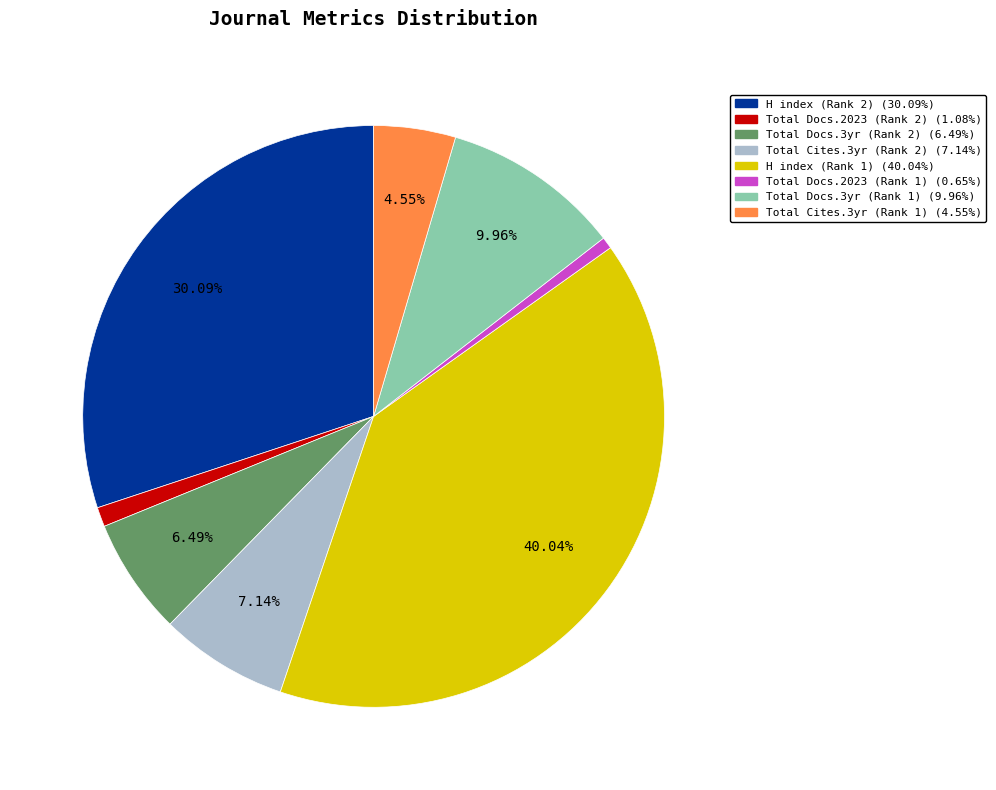

Between H index (Rank 1) (40.04%) and Total Cites.3yr (Rank 1) (4.55%), which is larger?

H index (Rank 1) (40.04%)